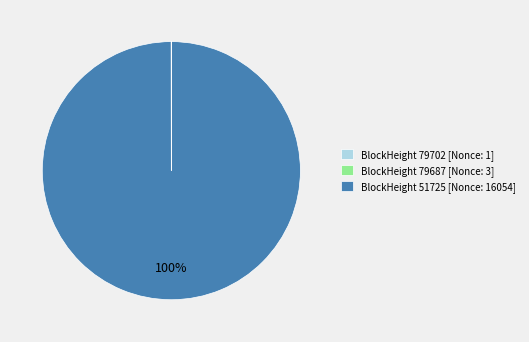

Does BlockHeight 51725 [Nonce: 16054] account for over 50% of the chart?

Yes